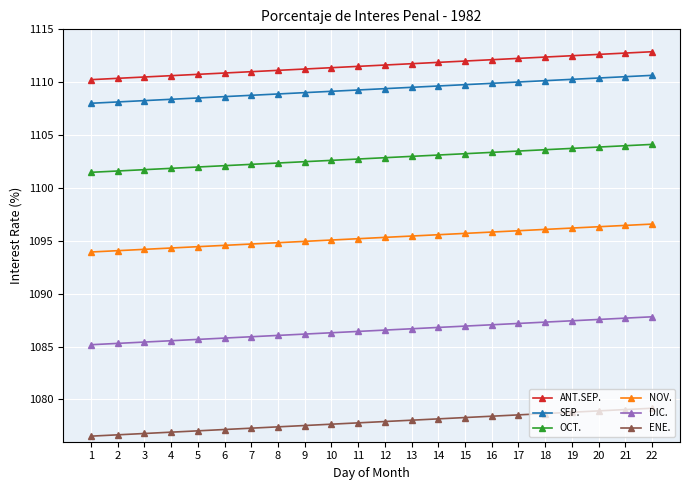

Count the number of categories in the chart.

22